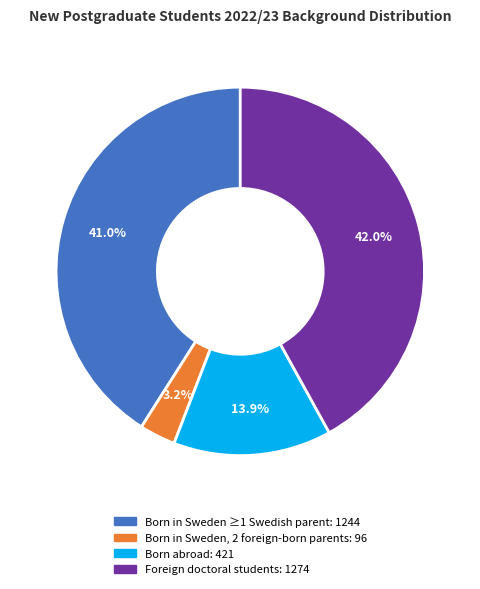

Is there any slice that represents more than half of the pie?

No